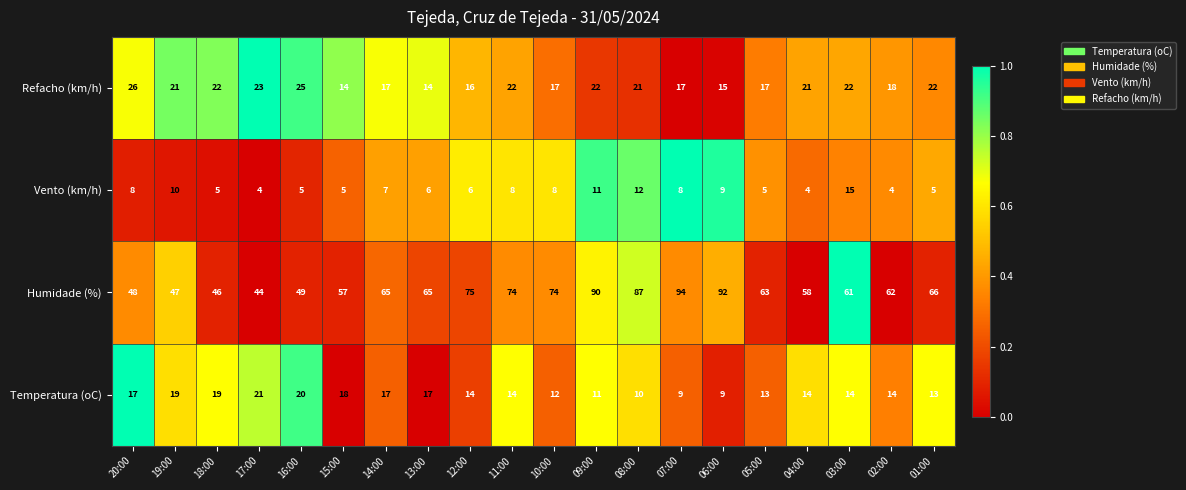

Between 16:00 and 03:00, which series saw the biggest shift?

Humidade (%)